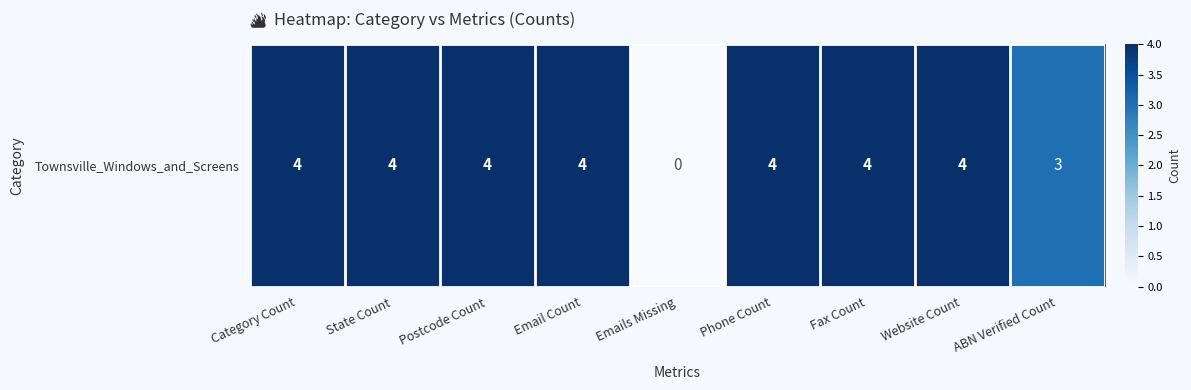

Approximately how many times larger is the value at State Count compared to ABN Verified Count?

1.3